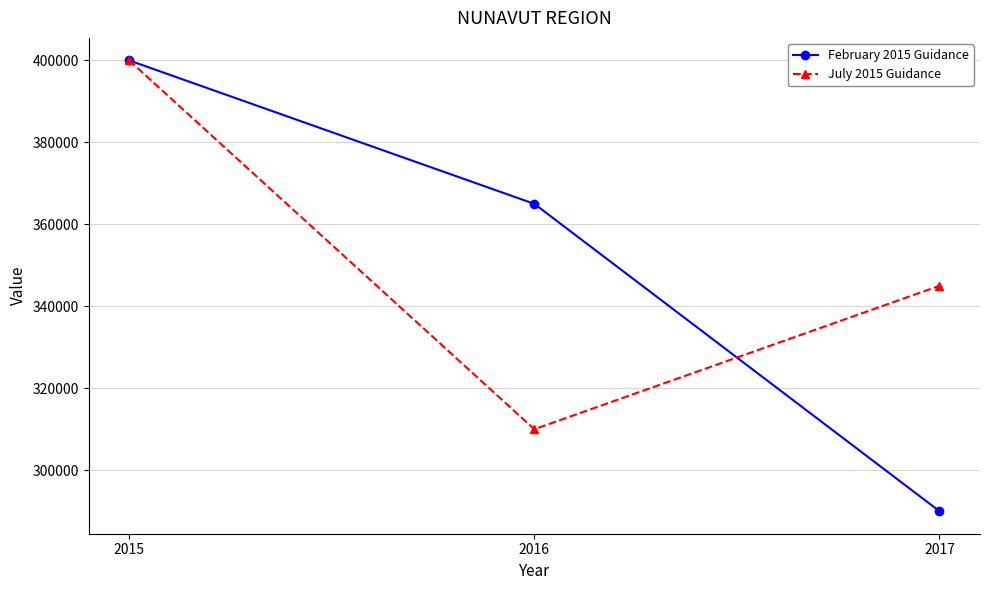

What is the total value across all series at 2017?

635000